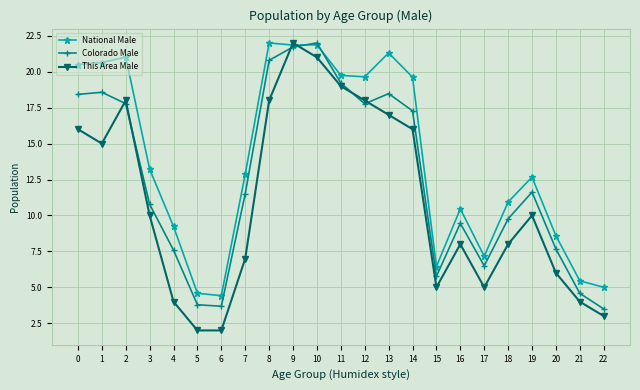

What is the minimum value shown in the chart?

2.0